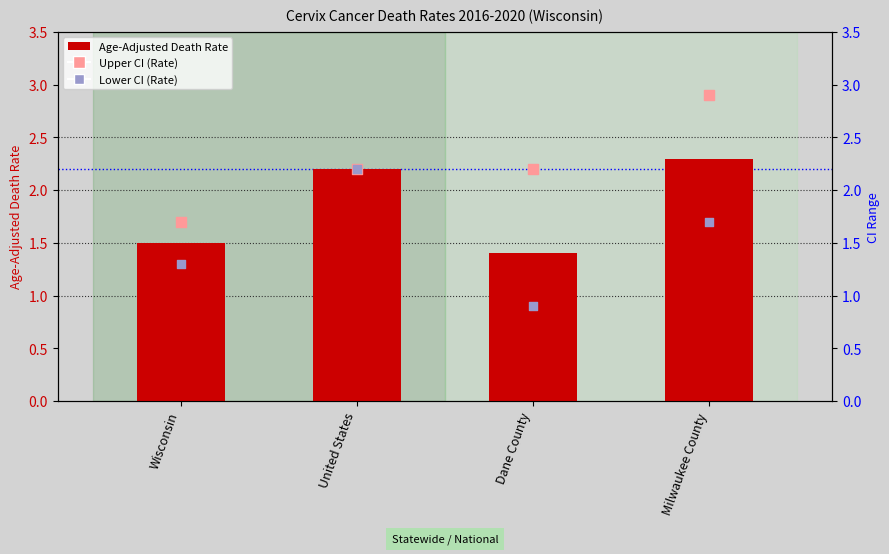

Which series has the widest spread of Y values?

Lower CI (Rate)